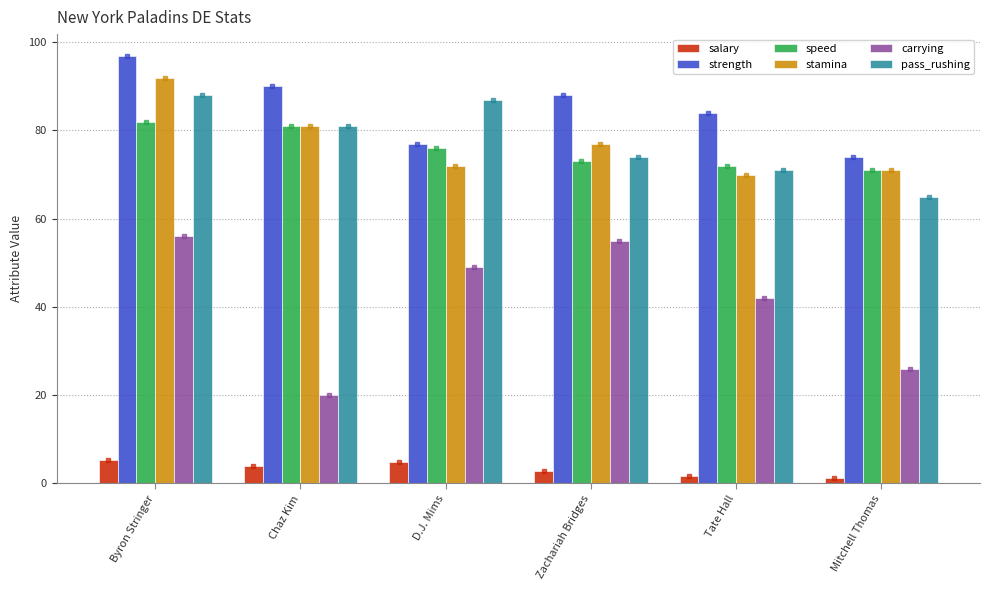

How many bars are there in each group?

6